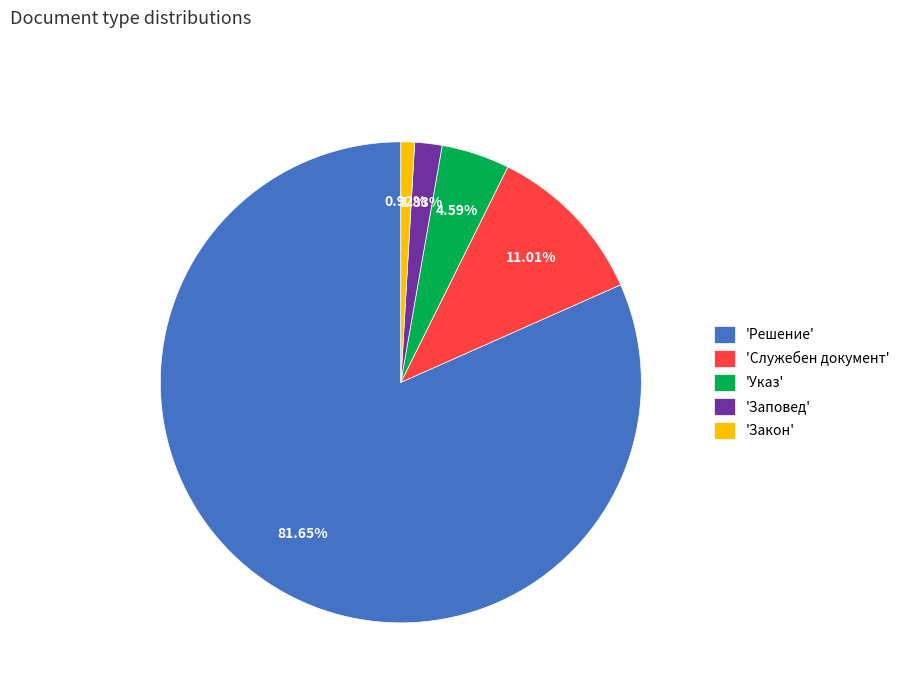

Approximately how many times larger is the value at 'Решение' compared to 'Указ'?

17.8